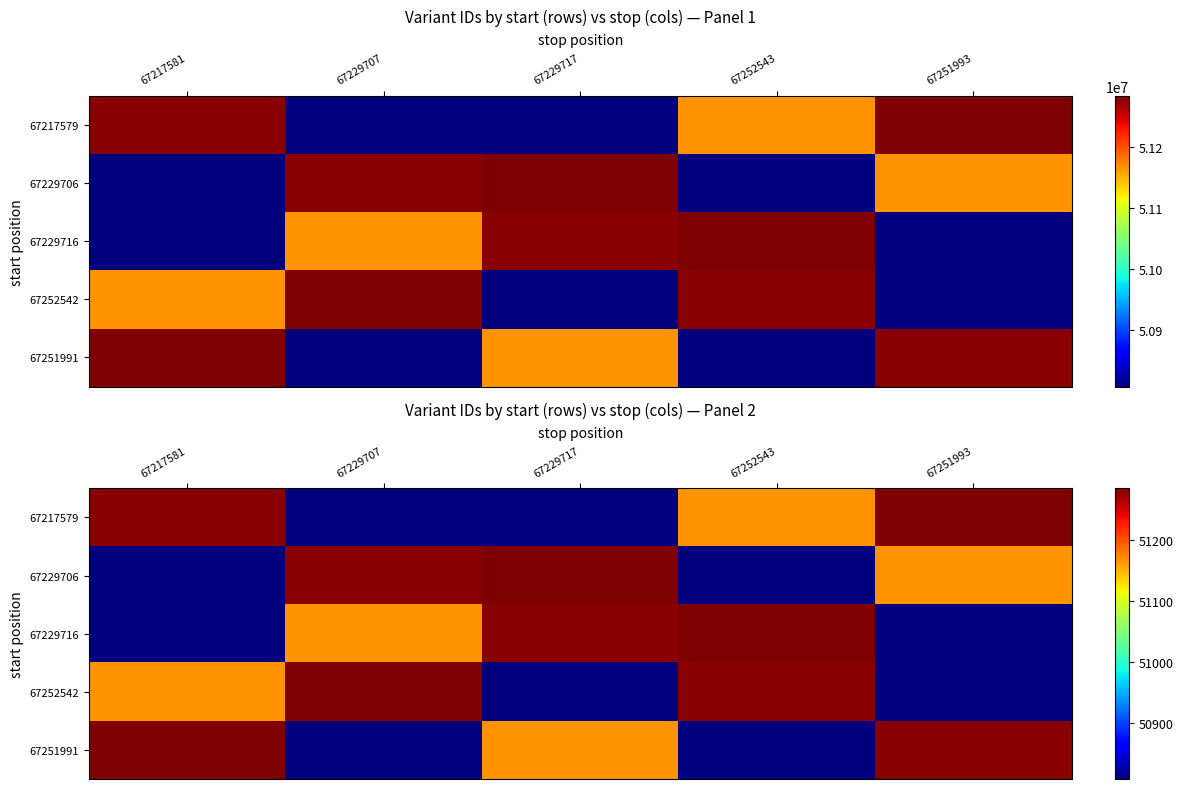

Which series has the largest range (max minus min)?

67217579